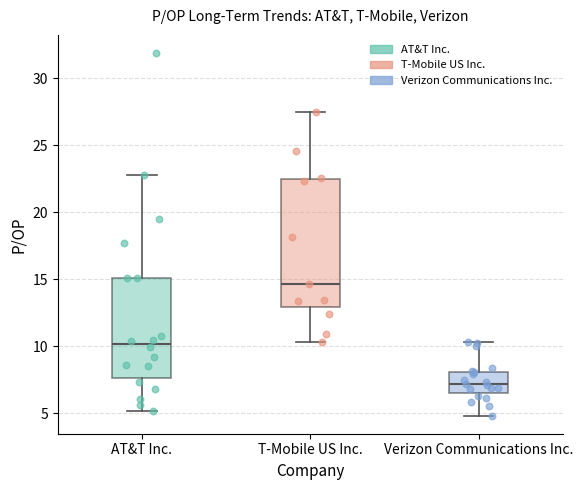

Comparing the boxes themselves (not the whiskers), which one is the tallest?

T-Mobile US Inc.